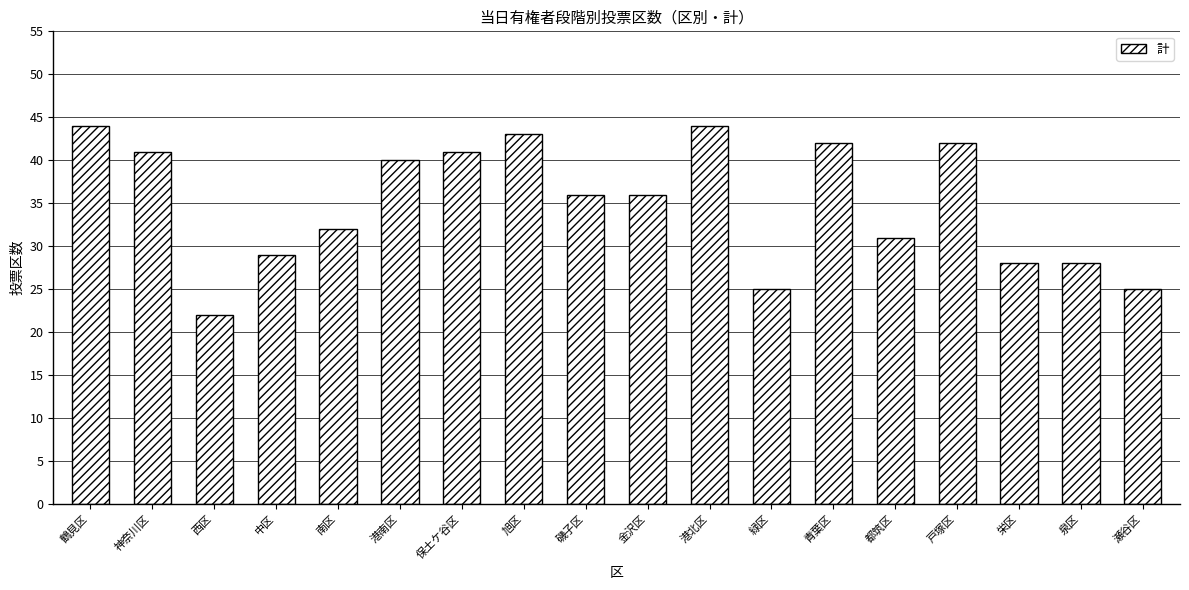

The value at 旭区 is 63. True or false?

False